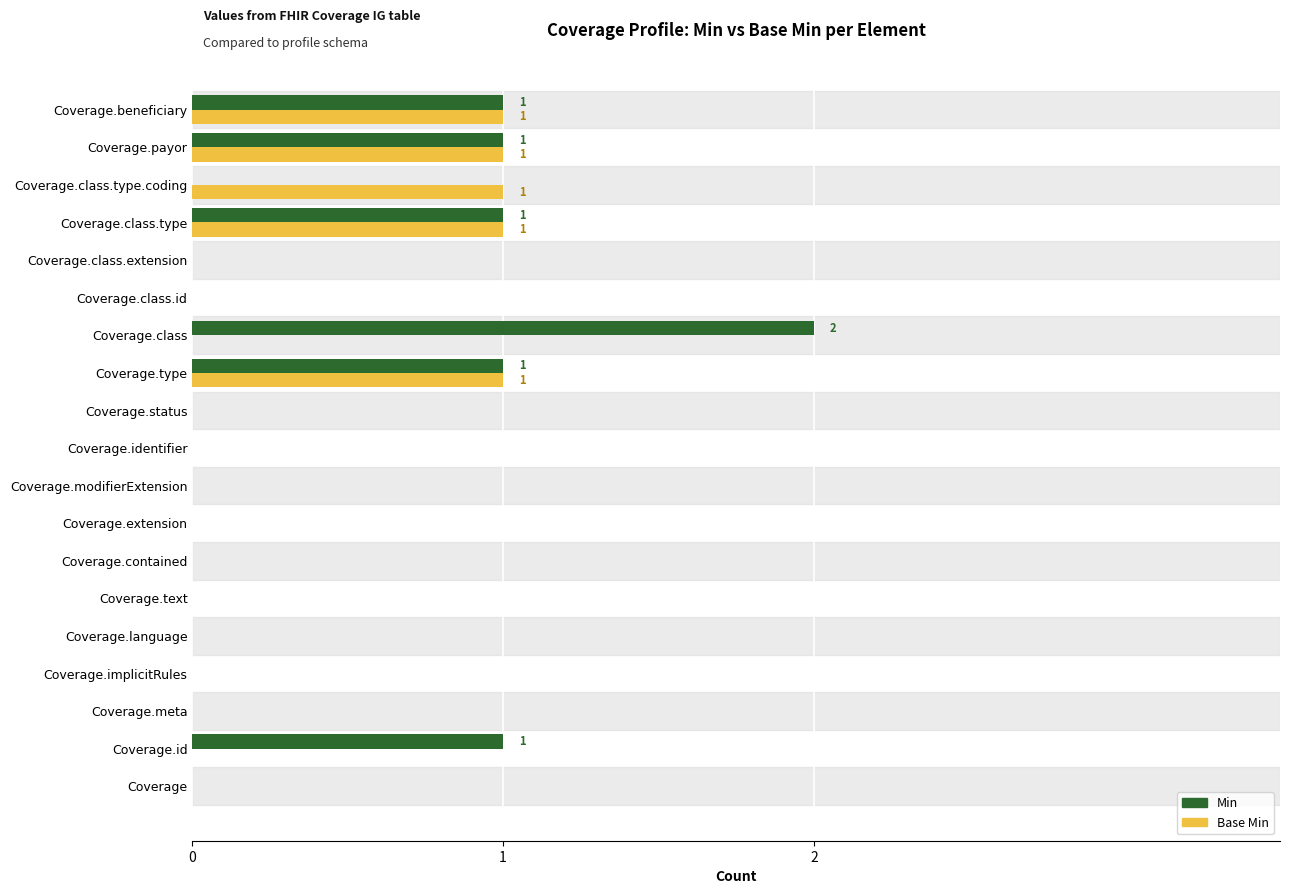

The Min series shows 1 at Coverage.beneficiary. True or false?

True